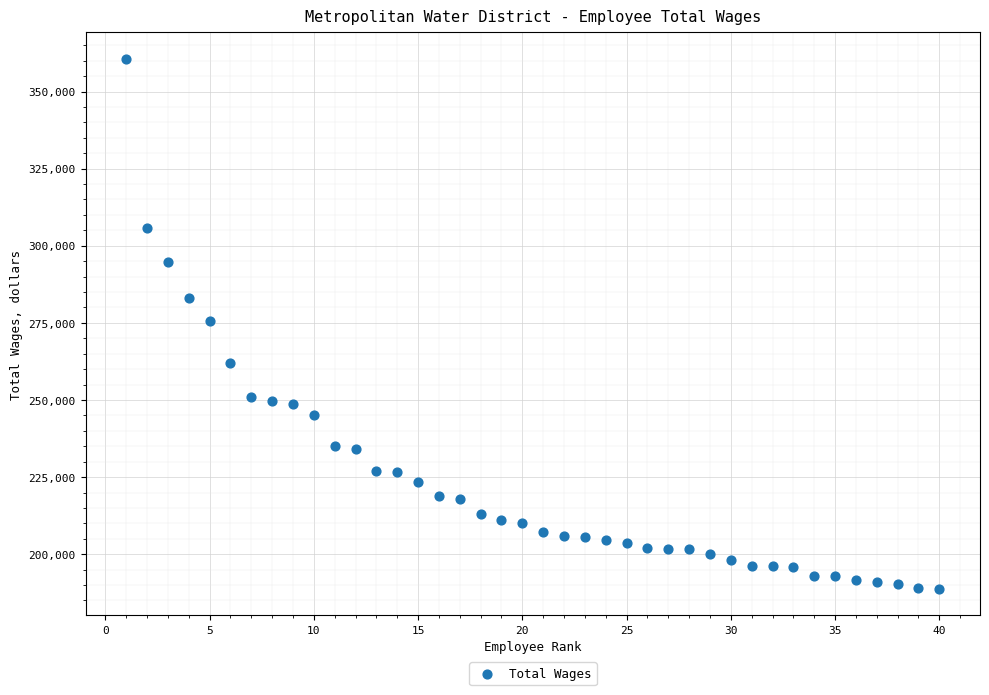

What is the range of X values (max minus min)?

39